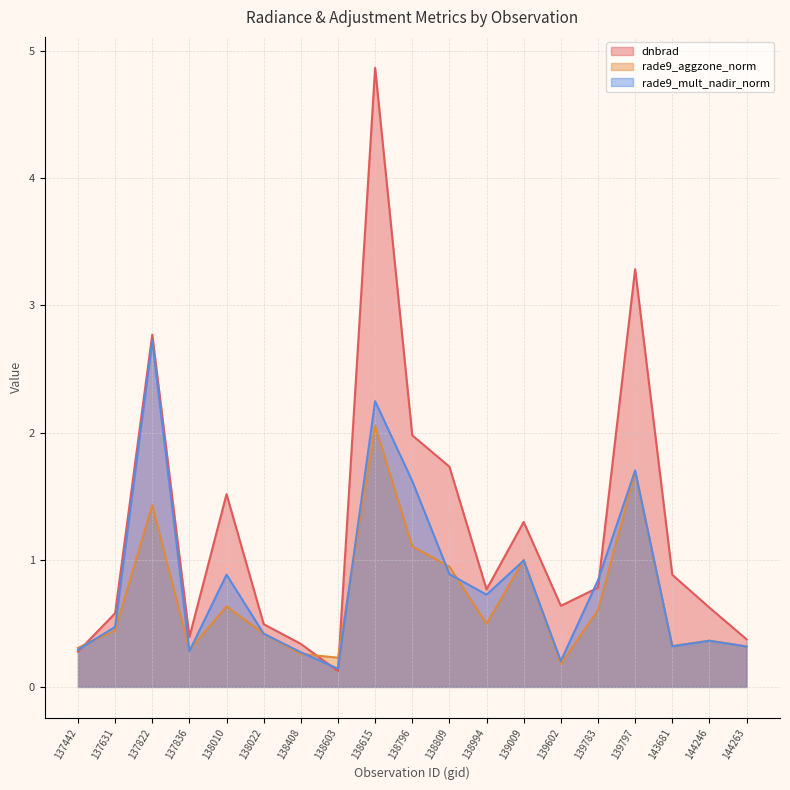

Rank the categories by rade9_aggzone_norm value from lowest to highest.

139602, 138603, 138408, 137836, 137442, 144263, 143681, 144246, 138022, 137631, 138994, 139783, 138010, 138809, 139009, 138796, 137822, 139797, 138615